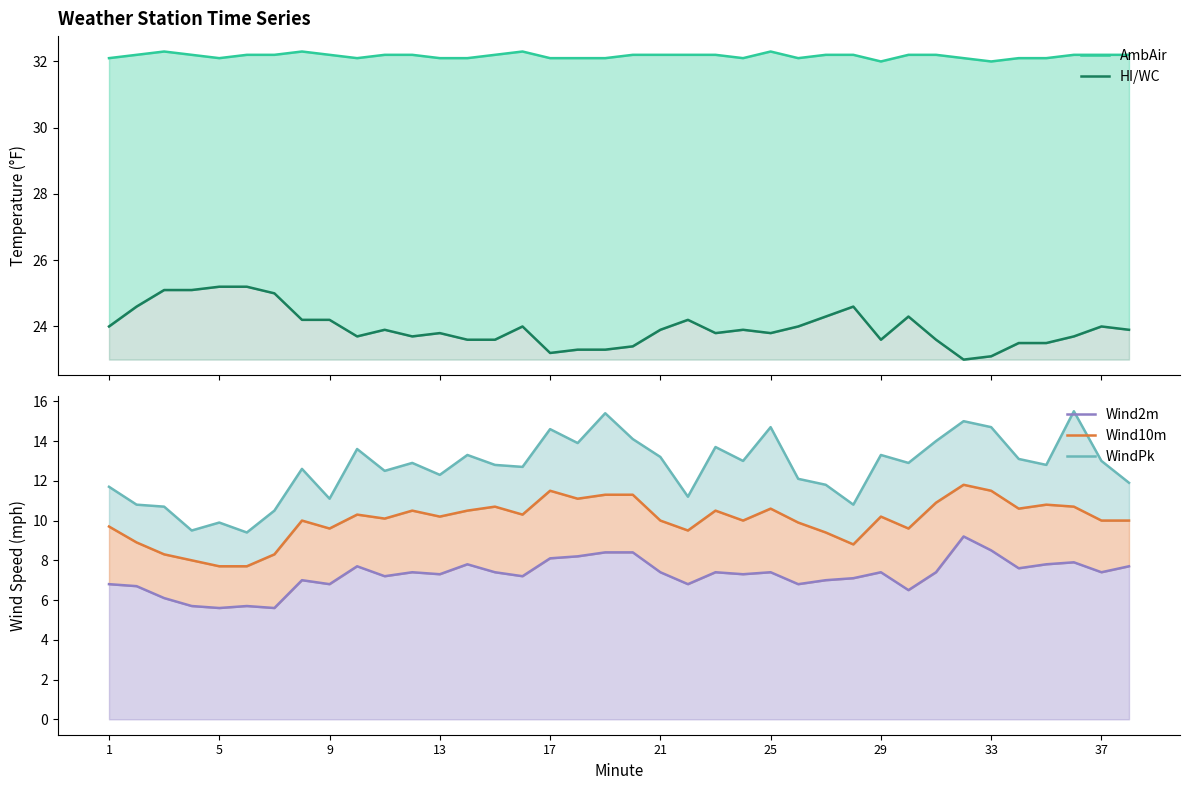

Reading left to right, list all the values displayed in this chart.

AmbAir: 32.1	32.2	32.3	32.2	32.1	32.2	32.2	32.3	32.2	32.1	32.2	32.2	32.1	32.1	32.2	32.3	32.1	32.1	32.1	32.2	32.2	32.2	32.2	32.1	32.3	32.1	32.2	32.2	32.0	32.2	32.2	32.1	32.0	32.1	32.1	32.2	32.2	32.2
HI/WC: 24.0	24.6	25.1	25.1	25.2	25.2	25.0	24.2	24.2	23.7	23.9	23.7	23.8	23.6	23.6	24.0	23.2	23.3	23.3	23.4	23.9	24.2	23.8	23.9	23.8	24.0	24.3	24.6	23.6	24.3	23.6	23.0	23.1	23.5	23.5	23.7	24.0	23.9
Wind2m: 6.8	6.7	6.1	5.7	5.6	5.7	5.6	7.0	6.8	7.7	7.2	7.4	7.3	7.8	7.4	7.2	8.1	8.2	8.4	8.4	7.4	6.8	7.4	7.3	7.4	6.8	7.0	7.1	7.4	6.5	7.4	9.2	8.5	7.6	7.8	7.9	7.4	7.7
Wind10m: 9.7	8.9	8.3	8.0	7.7	7.7	8.3	10.0	9.6	10.3	10.1	10.5	10.2	10.5	10.7	10.3	11.5	11.1	11.3	11.3	10.0	9.5	10.5	10.0	10.6	9.9	9.4	8.8	10.2	9.6	10.9	11.8	11.5	10.6	10.8	10.7	10.0	10.0
WindPk: 11.7	10.8	10.7	9.5	9.9	9.4	10.5	12.6	11.1	13.6	12.5	12.9	12.3	13.3	12.8	12.7	14.6	13.9	15.4	14.1	13.2	11.2	13.7	13.0	14.7	12.1	11.8	10.8	13.3	12.9	14.0	15.0	14.7	13.1	12.8	15.5	13.0	11.9